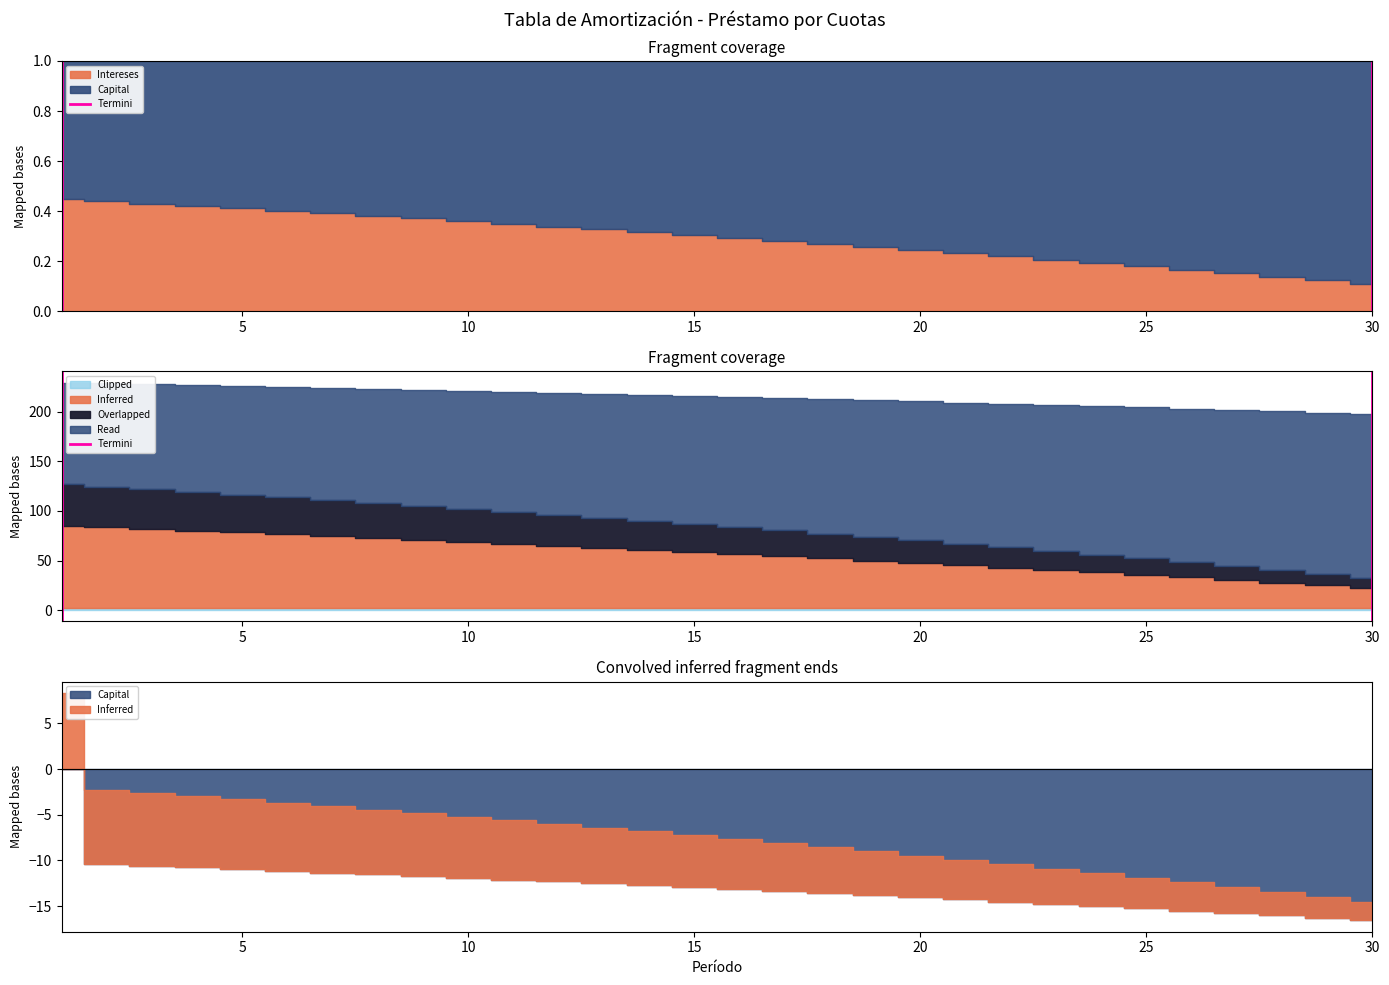

What is the difference between the maximum and minimum values?

1